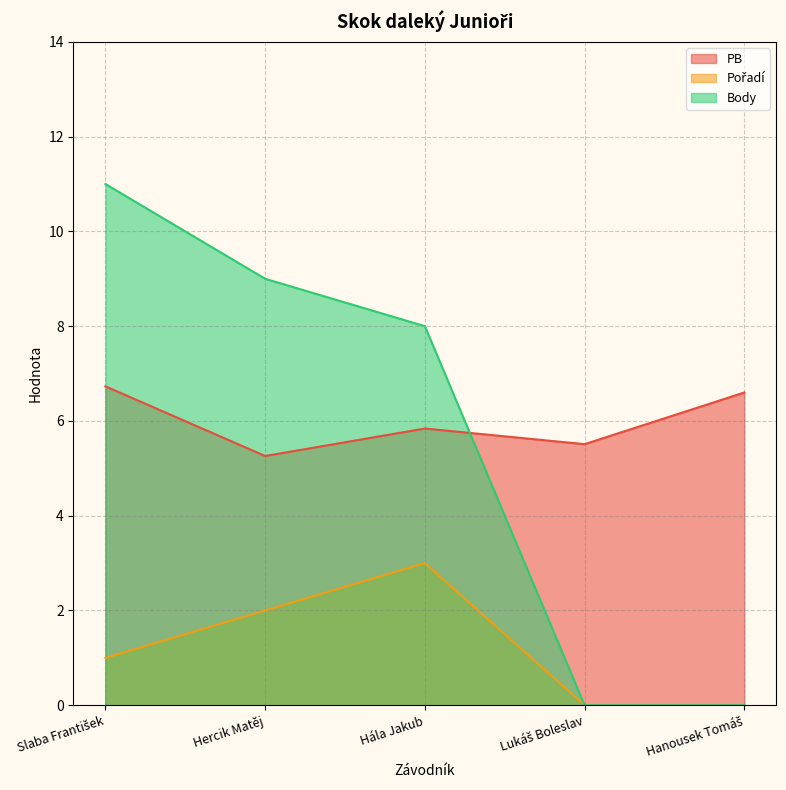

What are all the series names shown in the legend?

PB, Pořadí, Body